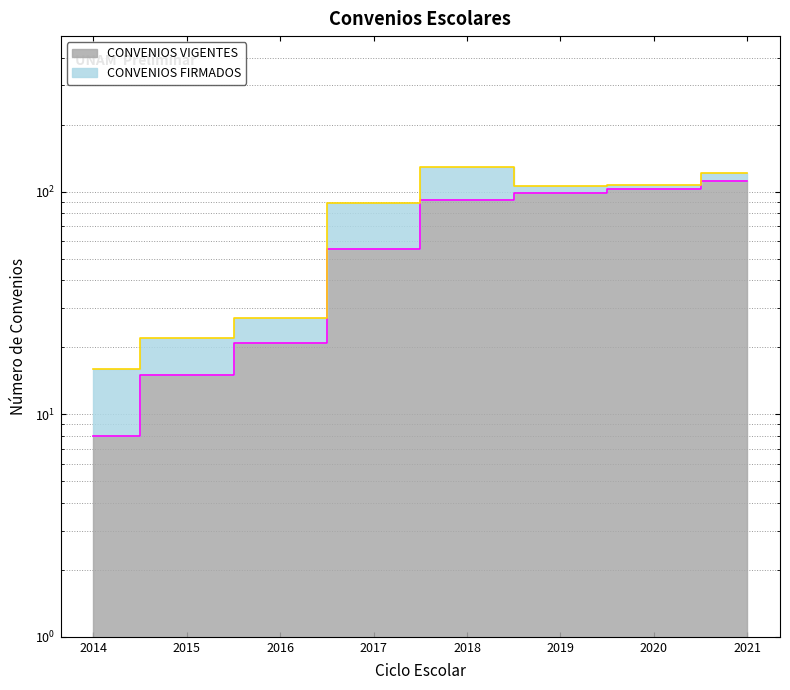

True or false: the data shows 30 at 2016.

False